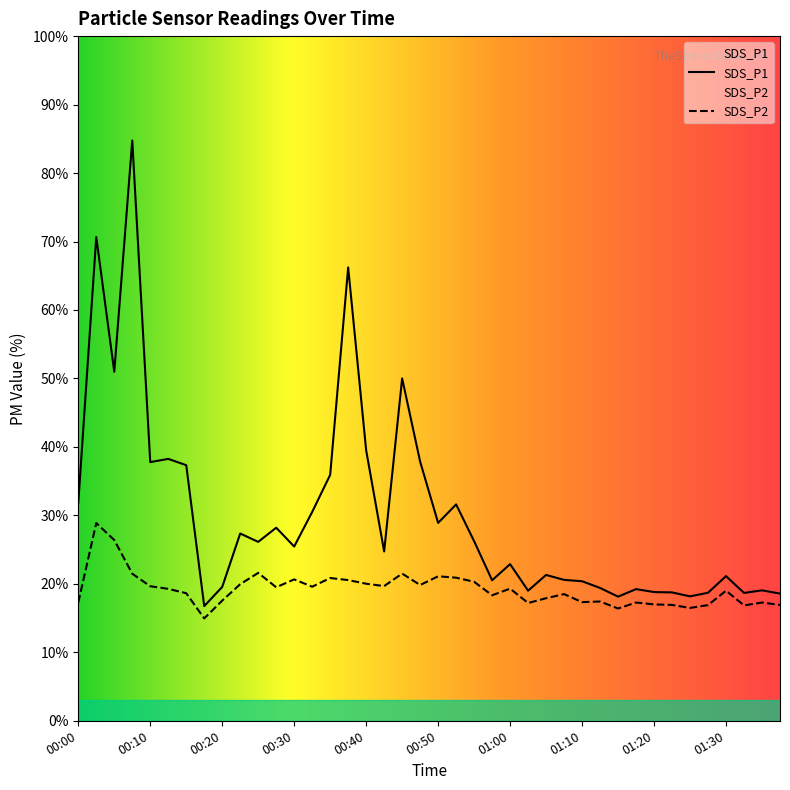

What is the difference between the SDS_P2 values at 00:53 and 01:10?

3.6